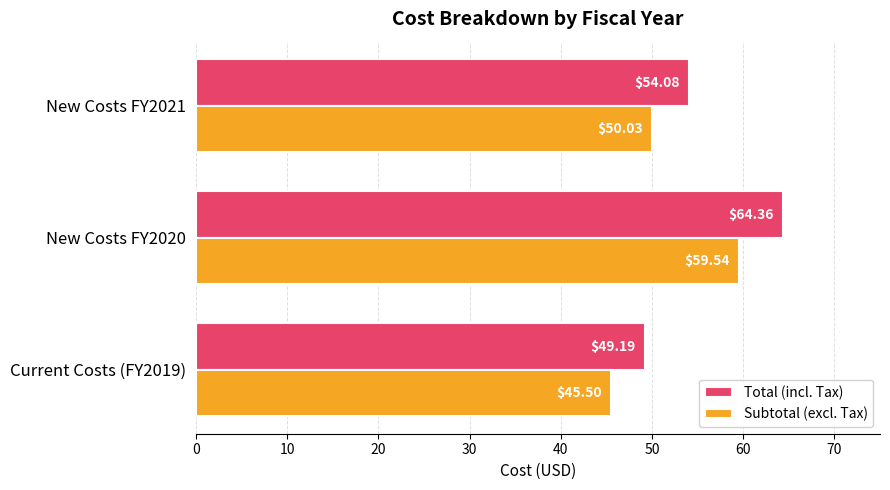

How many series are shown in this chart?

2